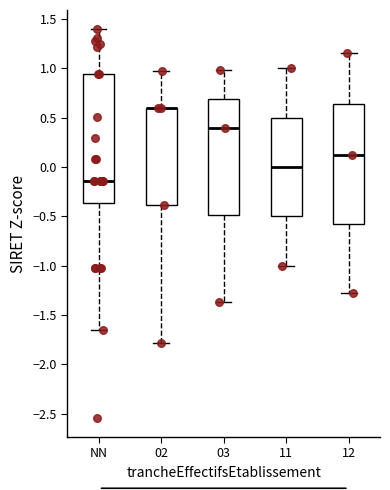

Reading left to right, read every box against the y-axis: the position of its median line, the range the box covers, and the ends of its whiskers. The values are not printed on the chart, so give them approximately, as read against the axis.

NN: median -0.15, box -0.35 to 0.95, whiskers -1.65 to 1.40
02: median 0.60 (drawn on the box's upper edge), box -0.40 to 0.60, whiskers -1.80 to 0.95
03: median 0.40, box -0.50 to 0.70, whiskers -1.35 to 1.00
11: median 0.00, box -0.50 to 0.50, whiskers -1.00 to 1.00
12: median 0.10, box -0.60 to 0.65, whiskers -1.30 to 1.15